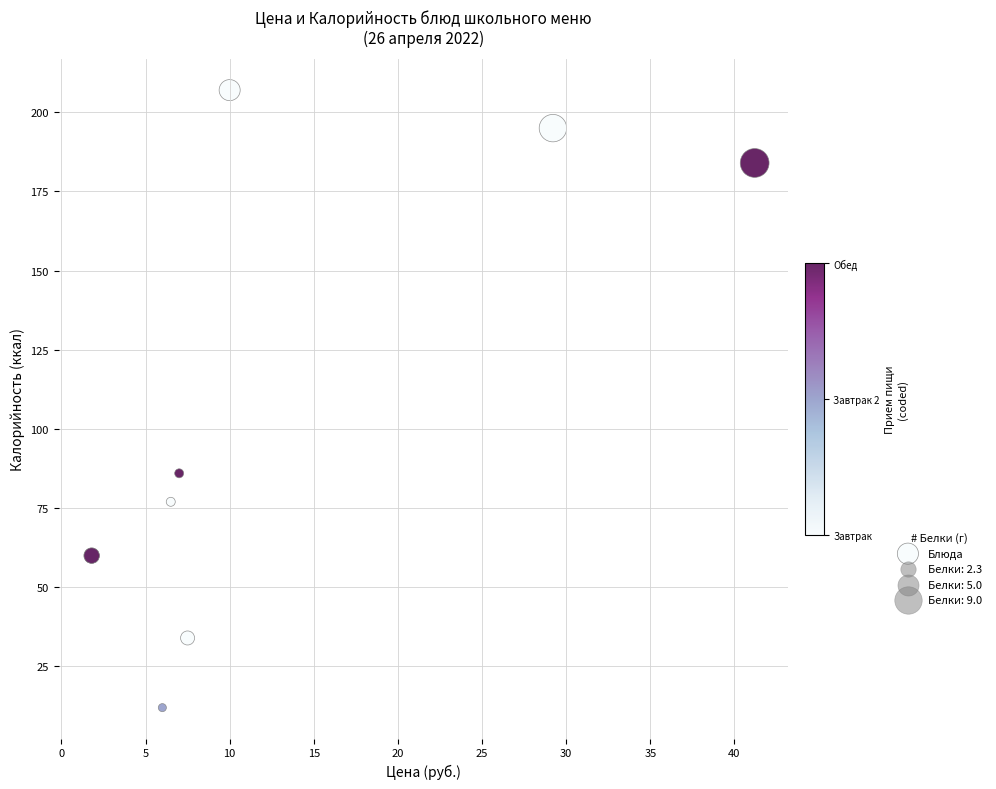

What Y value in the scatter plot is closest to 109?

86